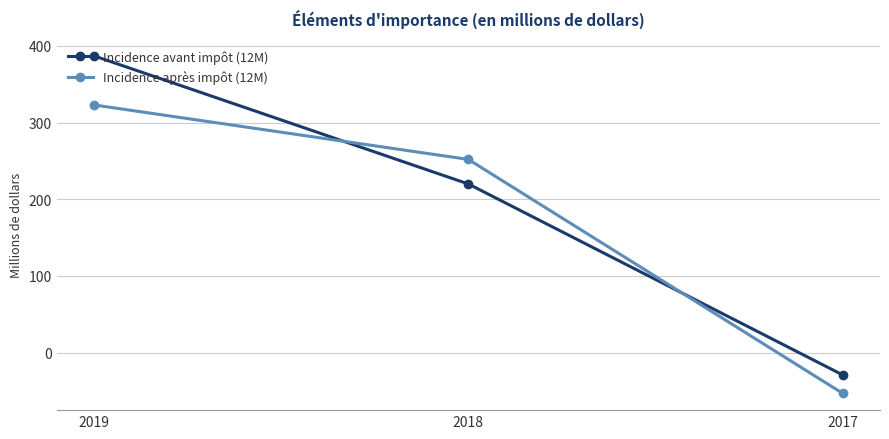

The value of Incidence après impôt (12M) at 2019 is 463. True or false?

False